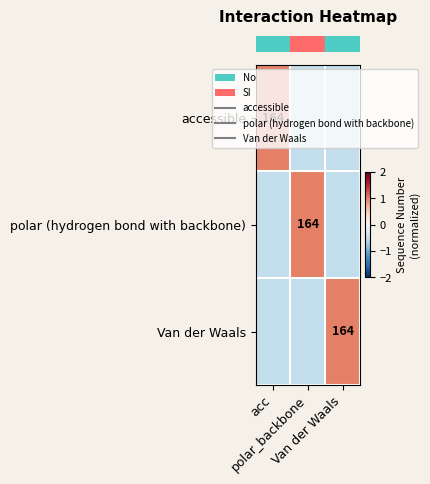

Count the number of categories in the chart.

3